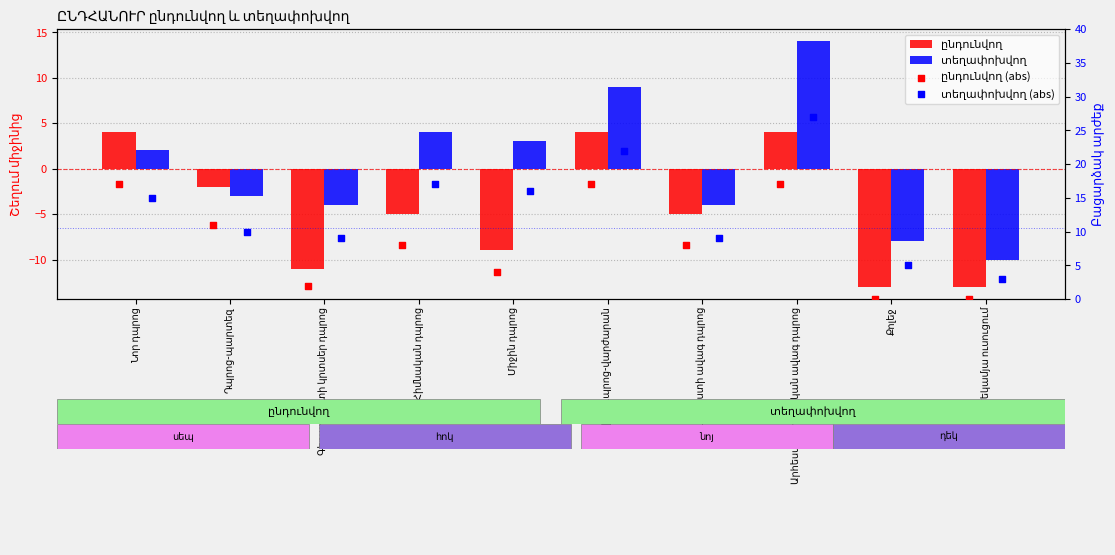

Is the value of տեղափոխվող (abs) at Արհեստագործական ավագ դպրոց greater than the value of տեղափոխվող at Քոլեջ?

Yes